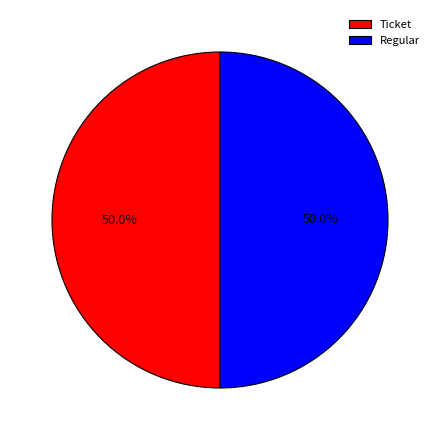

What is the ratio of the value at Ticket to the value at Regular?

1.0